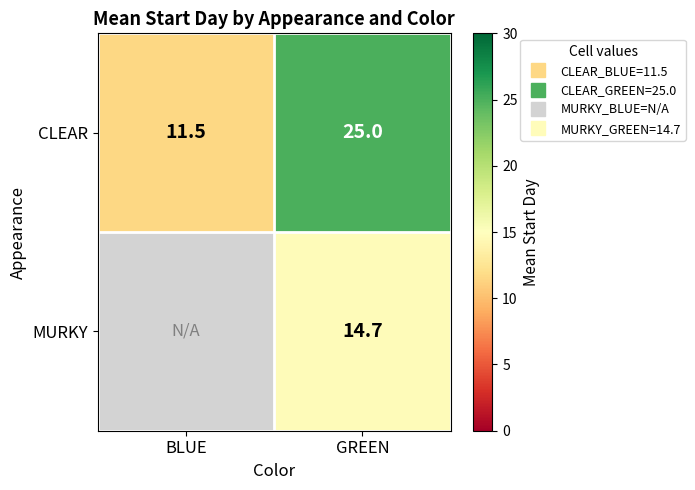

What is the total value across all series at BLUE?

11.5